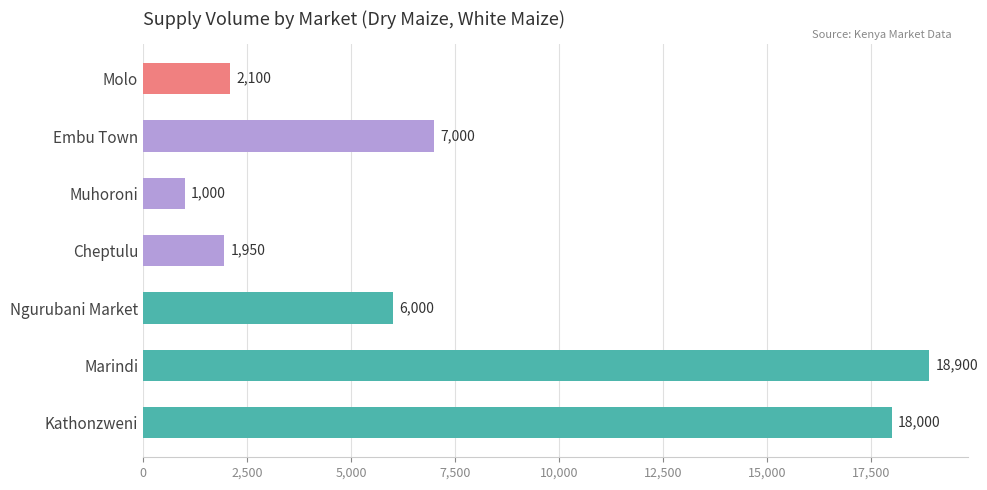

What is the change in value from Molo to Embu Town?

+4900